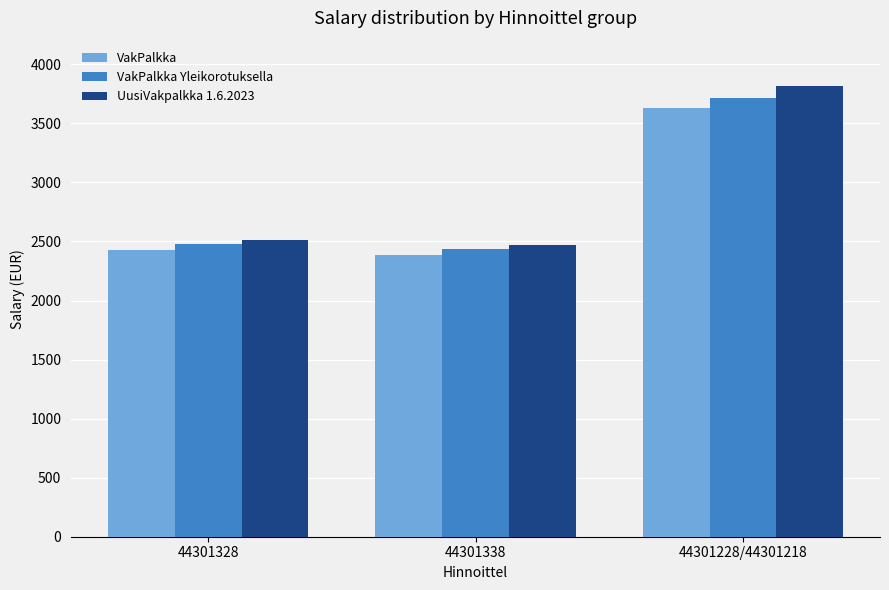

The value of UusiVakpalkka 1.6.2023 at 44301228/44301218 is 3812.9. True or false?

True